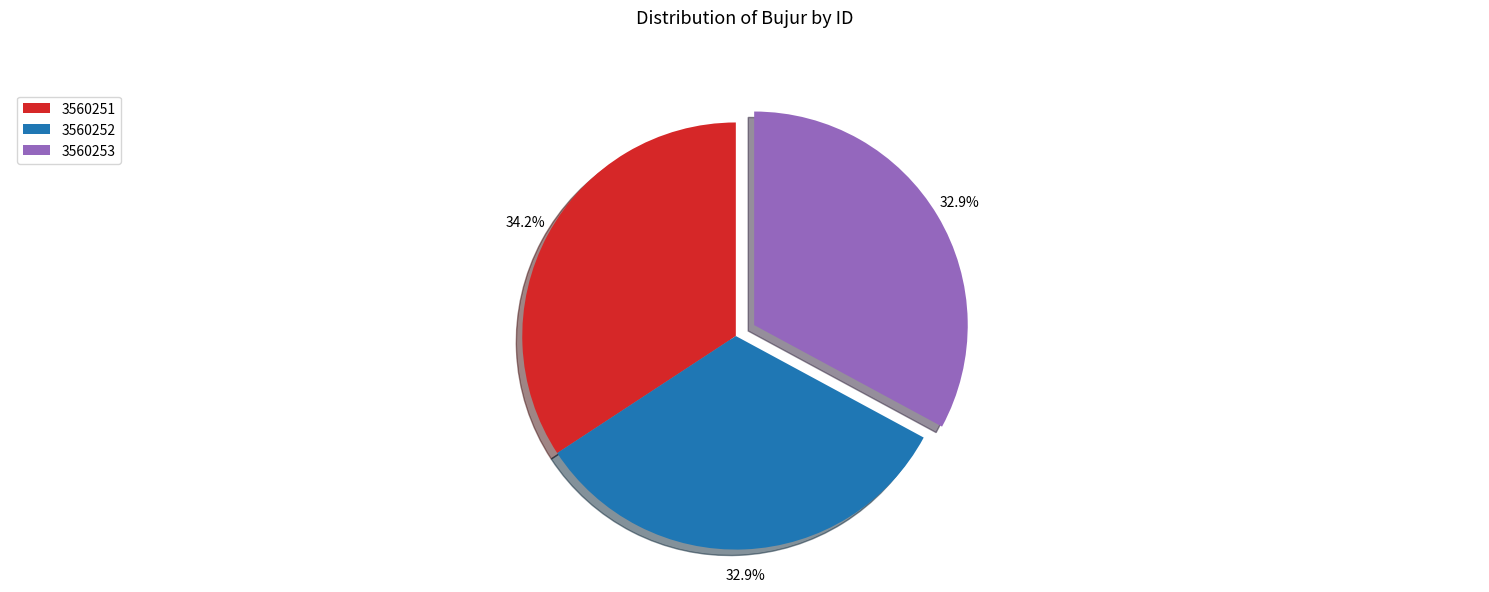

Approximately how many times larger is the value at 3560253 compared to 3560252?

1.0